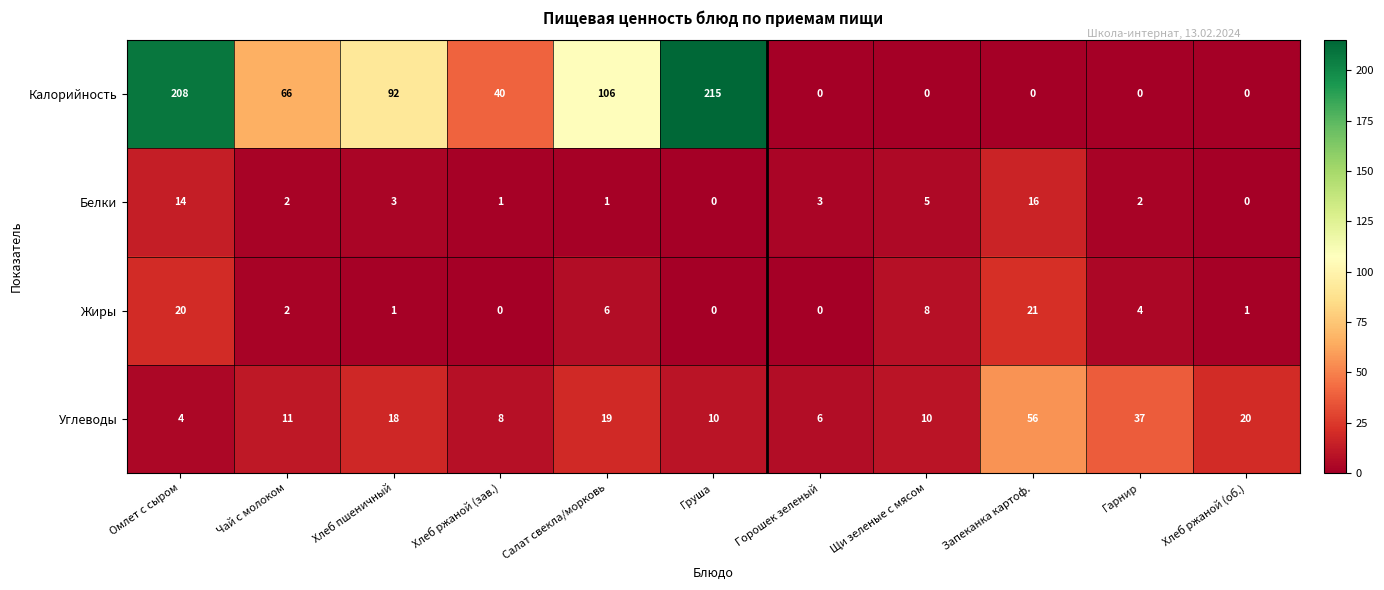

Rank the series by their maximum value, from highest to lowest.

Калорийность, Углеводы, Жиры, Белки